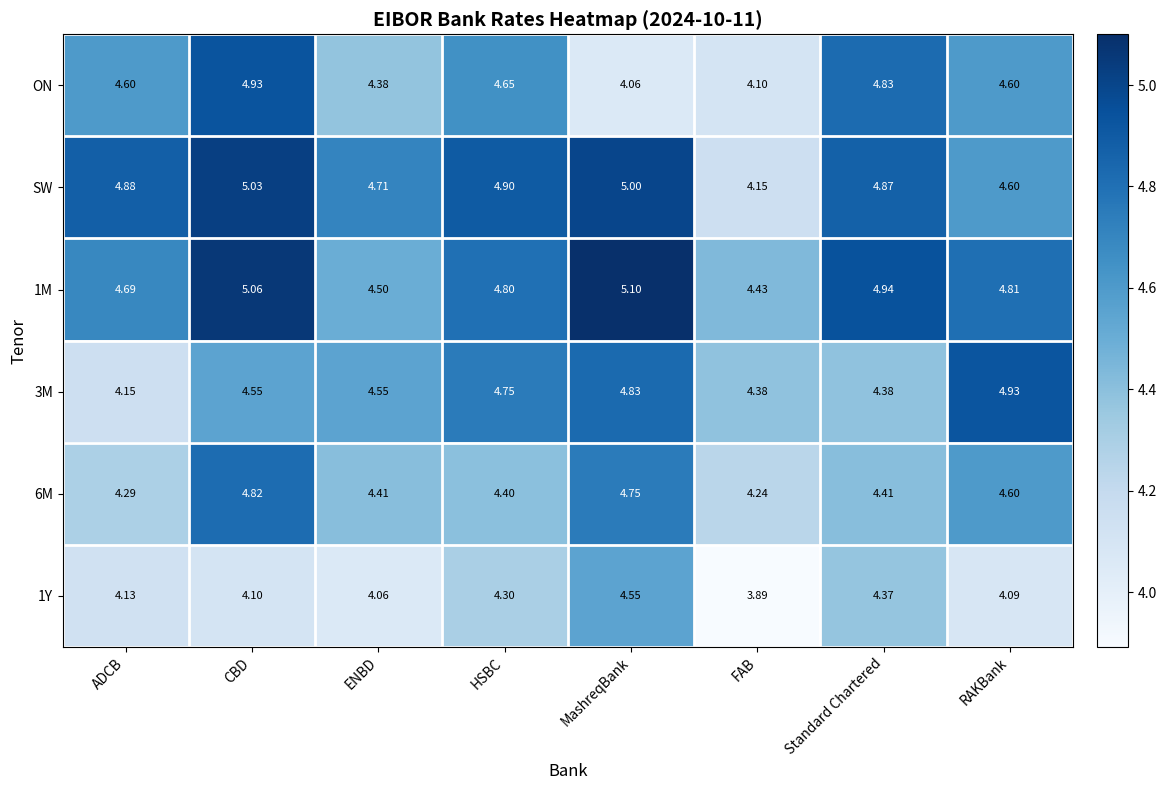

Which series has the widest spread of values?

SW